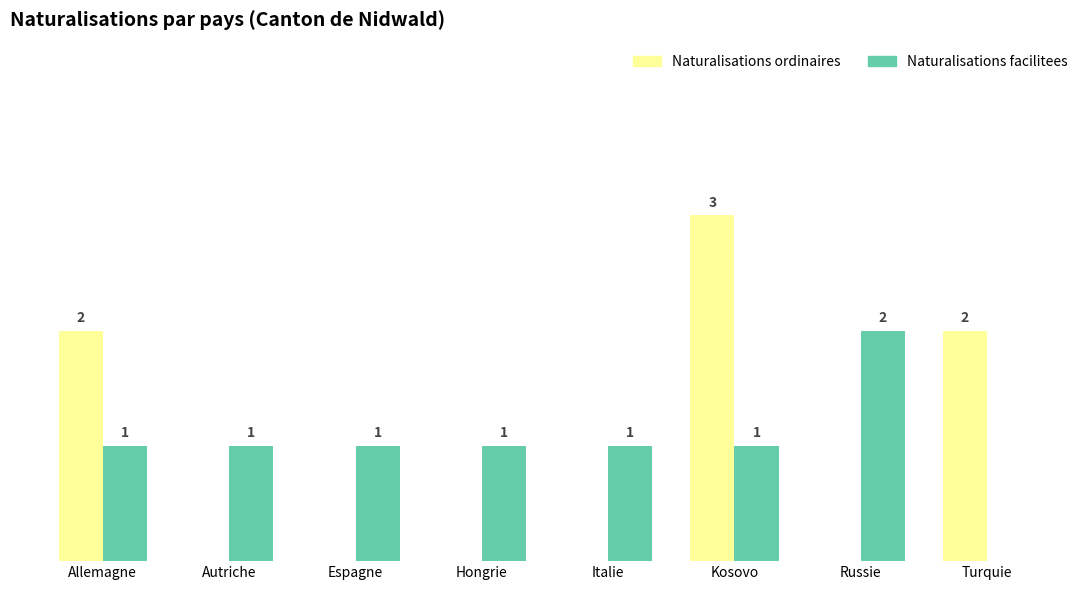

At which category is the sum across all series the highest?

Kosovo